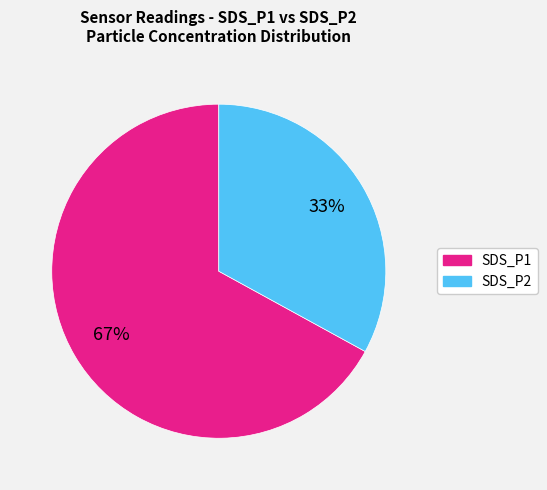

How many slices are in this pie chart?

2